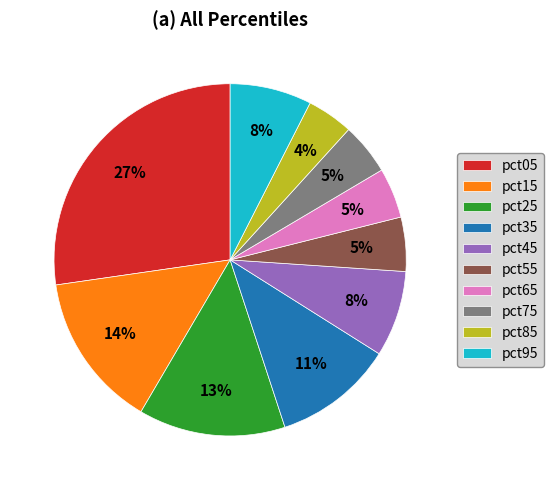

Is the sum of pct35 and pct55 greater than half?

No